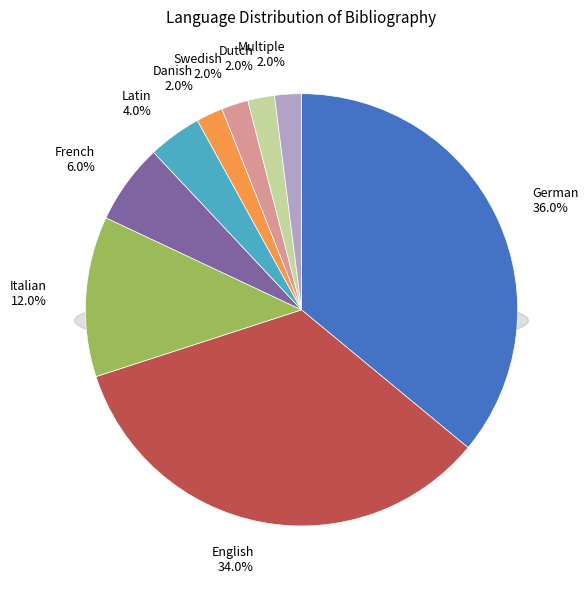

What percentage is the Multiple slice, to the nearest percent?

2%